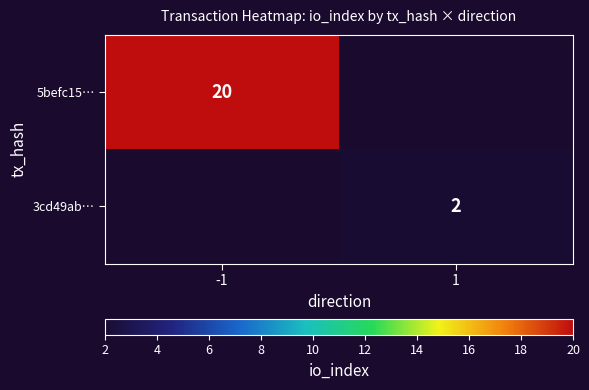

The 3cd49ab… series shows 3 at 1. True or false?

False